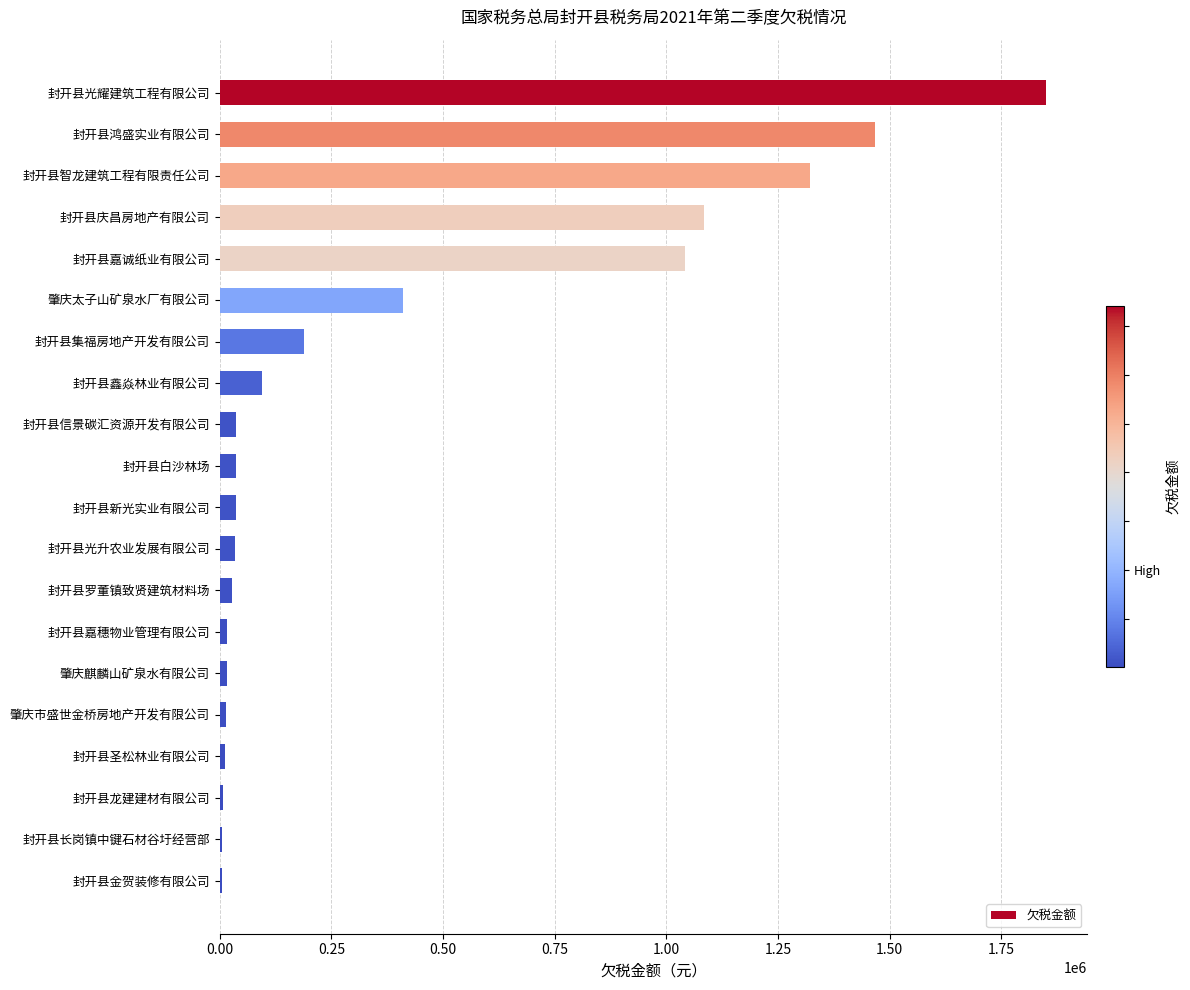

How many categories are shown in the chart?

20